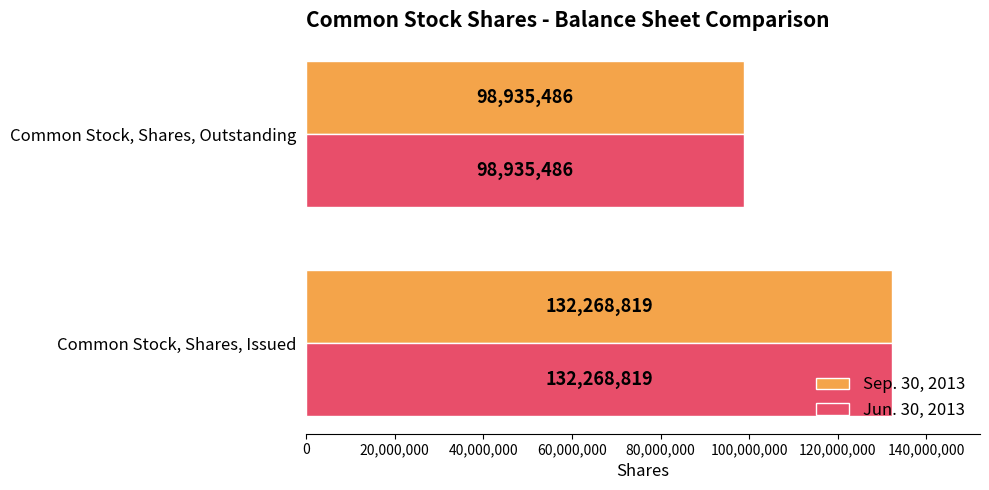

What is the difference between the Jun. 30, 2013 values at Common Stock, Shares, Outstanding and Common Stock, Shares, Issued?

33333333